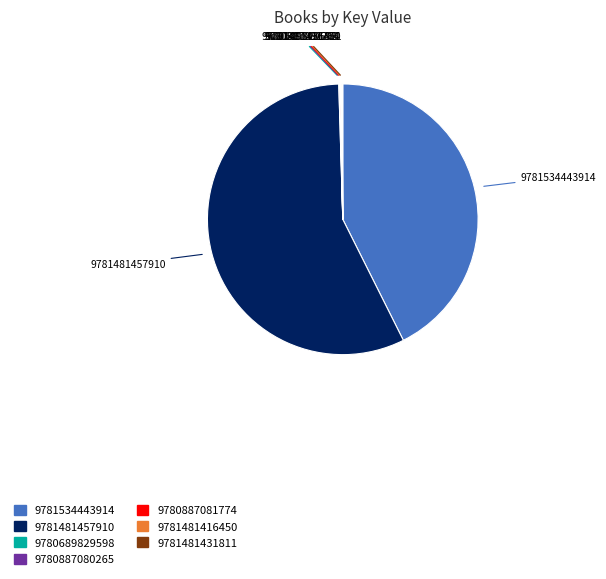

Is 9781481457910 the majority of the pie?

Yes